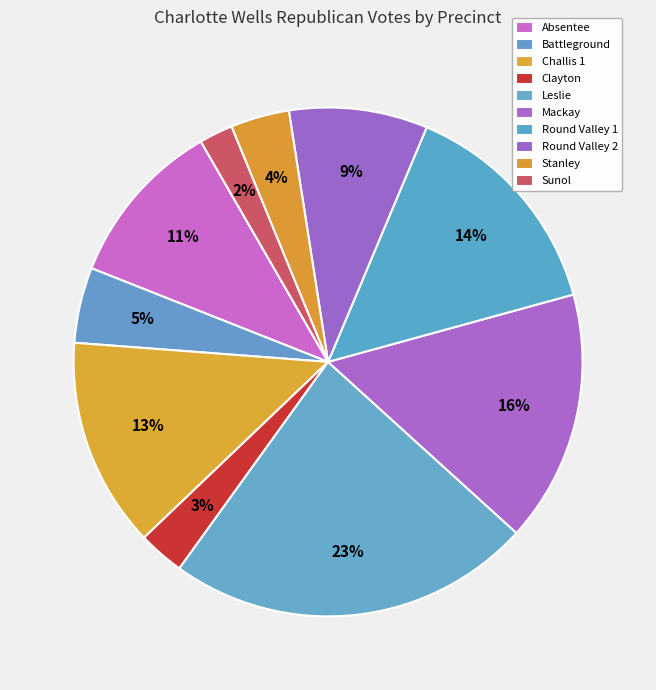

To the nearest percent, what is the difference between the largest and smallest slice percentages?

21%